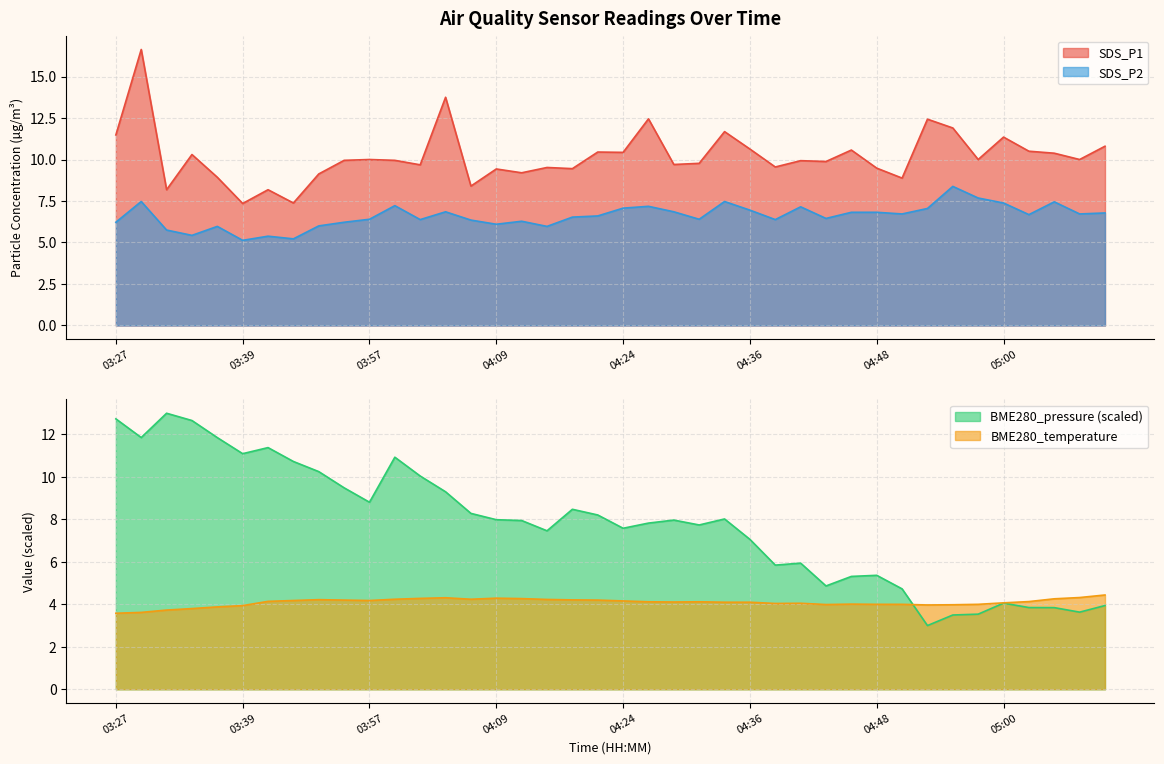

At which category does SDS_P1 reach its first local valley?

03:32